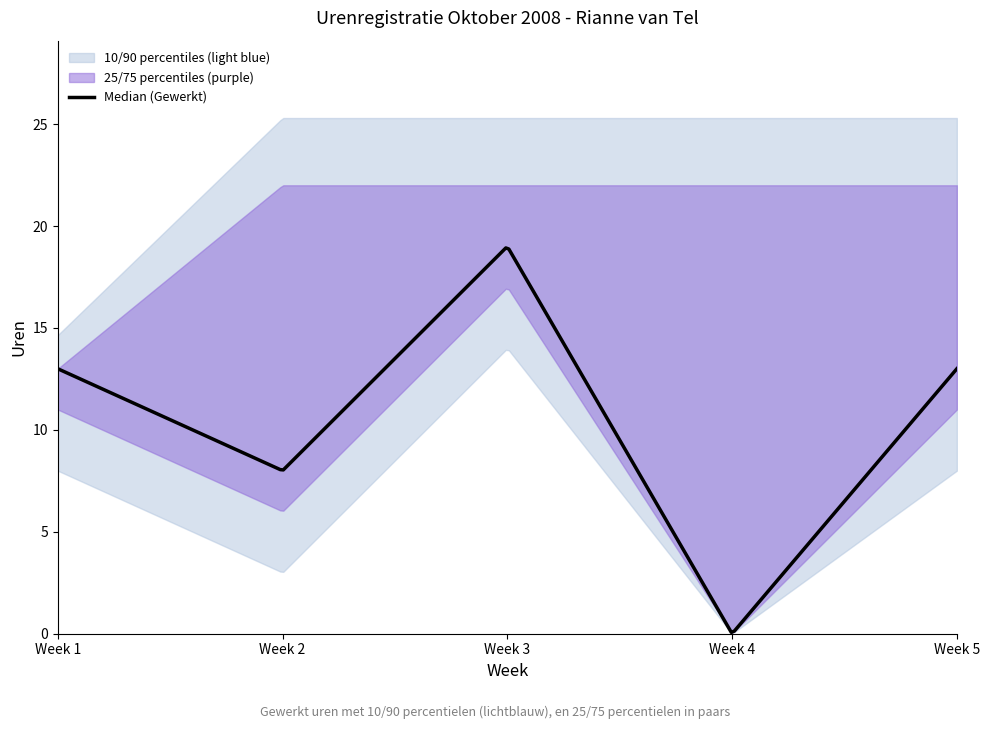

Which series has the largest total across all categories?

Gewerkt